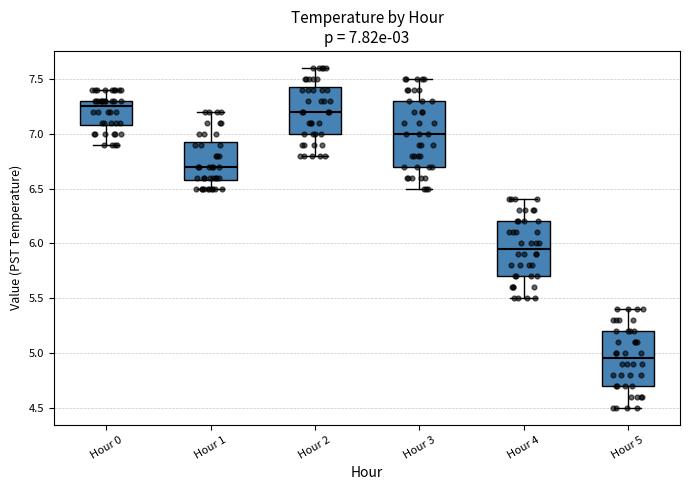

Which box has the lowest median line?

Hour 5